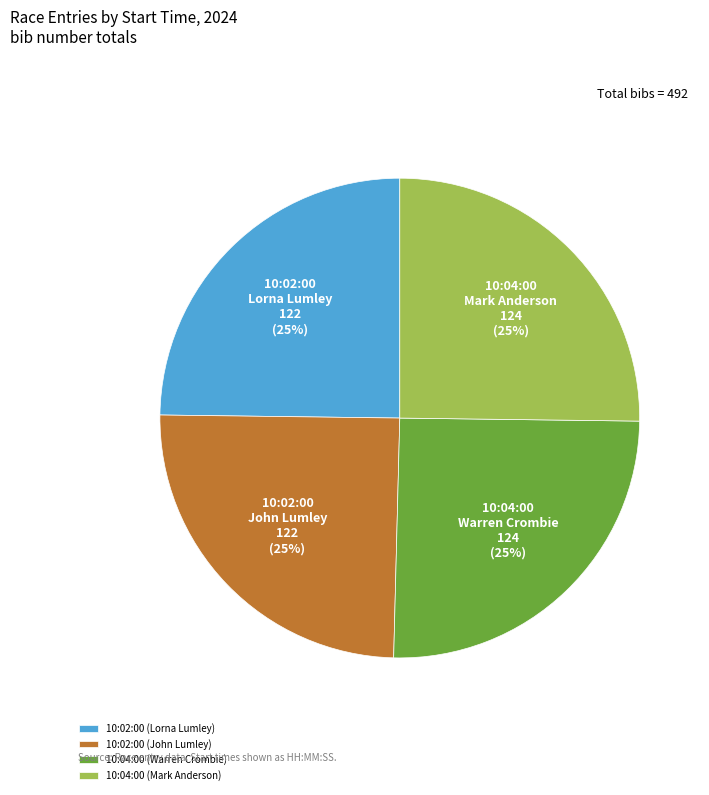

The 10:02:00 (John Lumley) slice represents 13% of the pie. True or false?

False